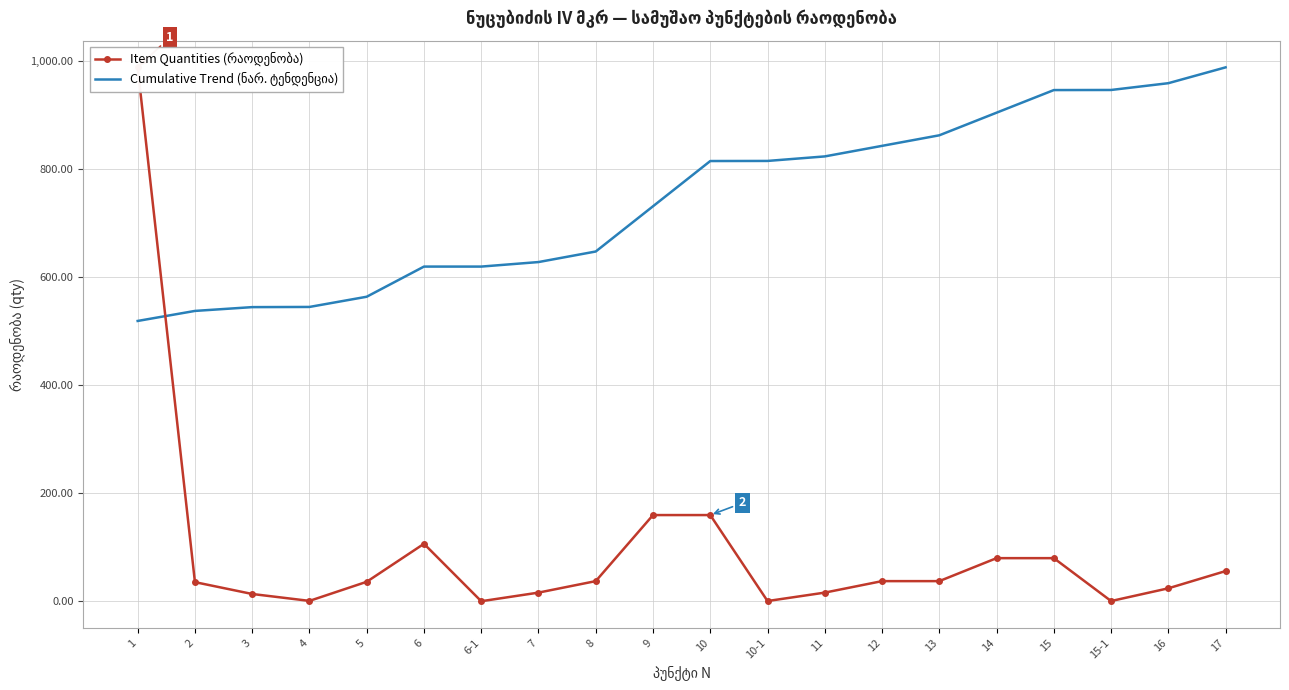

What is the difference between the second highest and second lowest values in the Item Quantities (რაოდენობა) series?

159.1